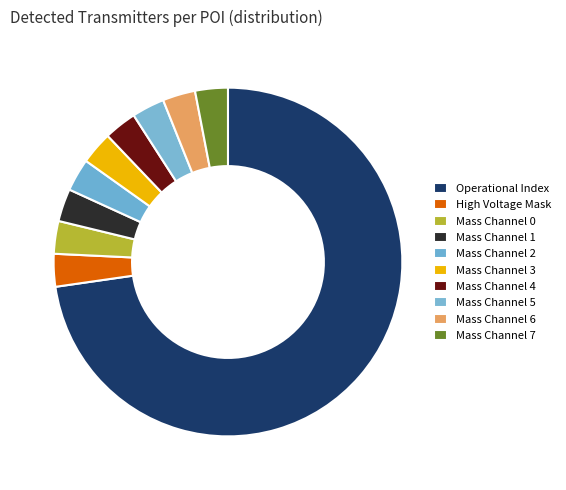

How many segments does this pie chart have?

10